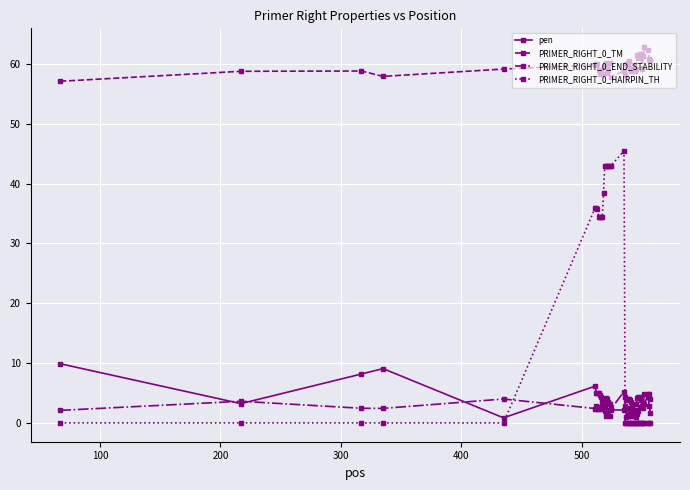

Rank the series by their maximum value, from highest to lowest.

PRIMER_RIGHT_0_TM, PRIMER_RIGHT_0_HAIRPIN_TH, pen, PRIMER_RIGHT_0_END_STABILITY